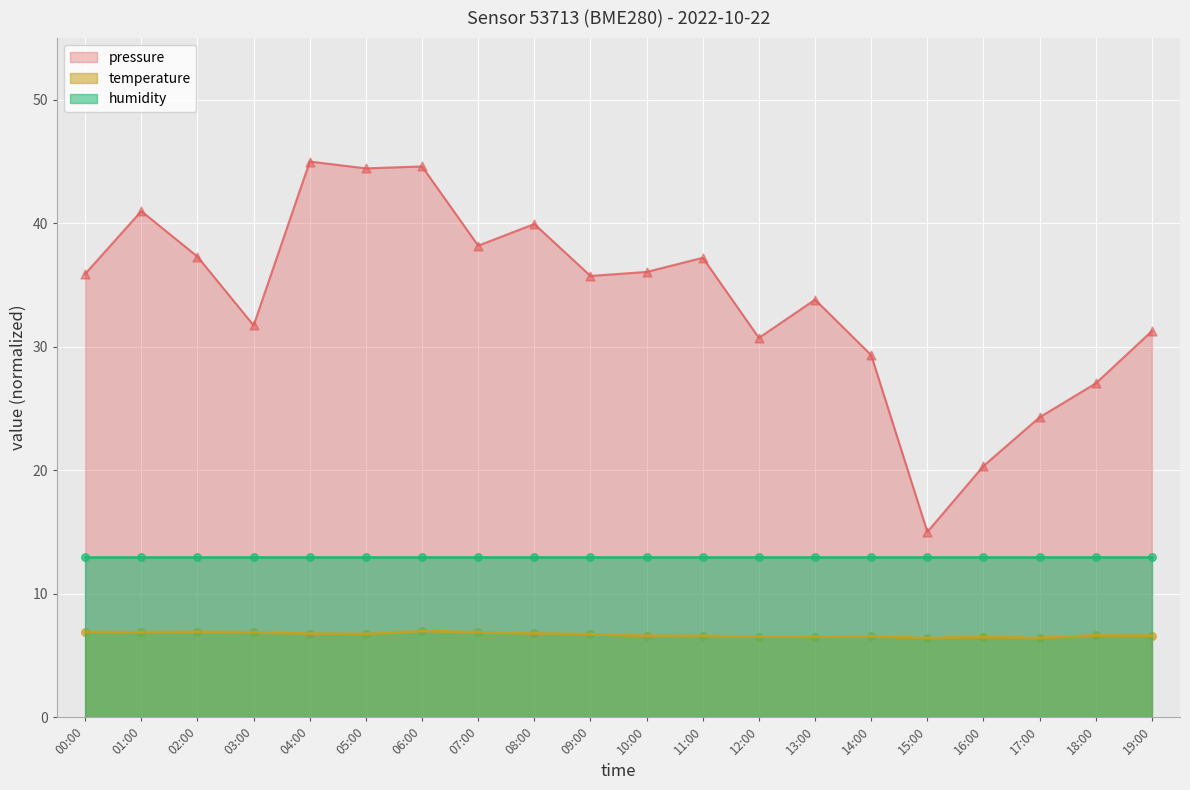

At which label does pressure reach its minimum?

15:00